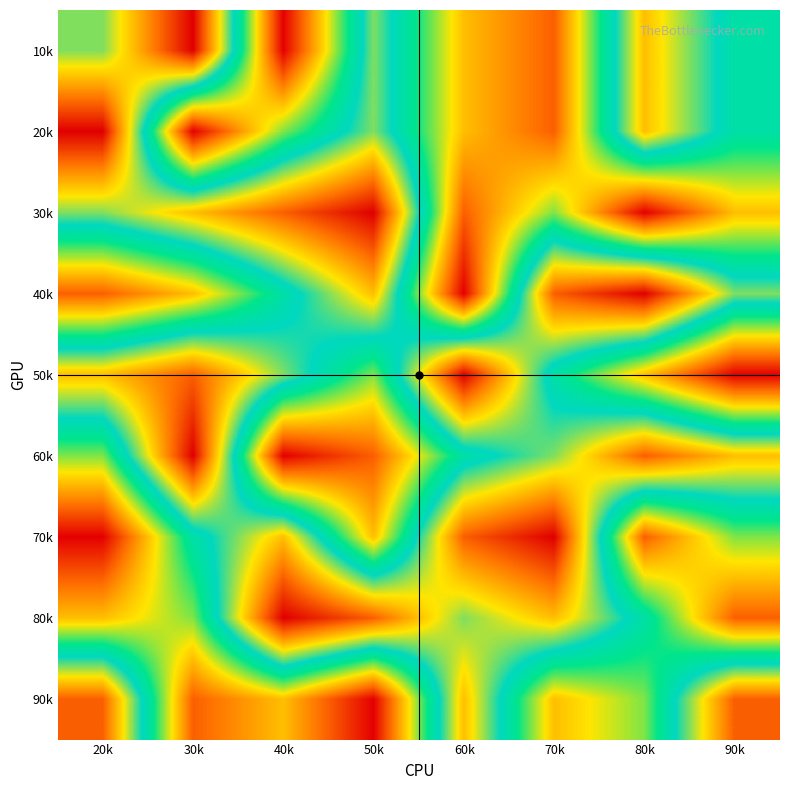

Rank the series at 60k from highest to lowest value.

50k, 70k, 90k, 80k, 60k, 10k, 20k, 30k, 40k